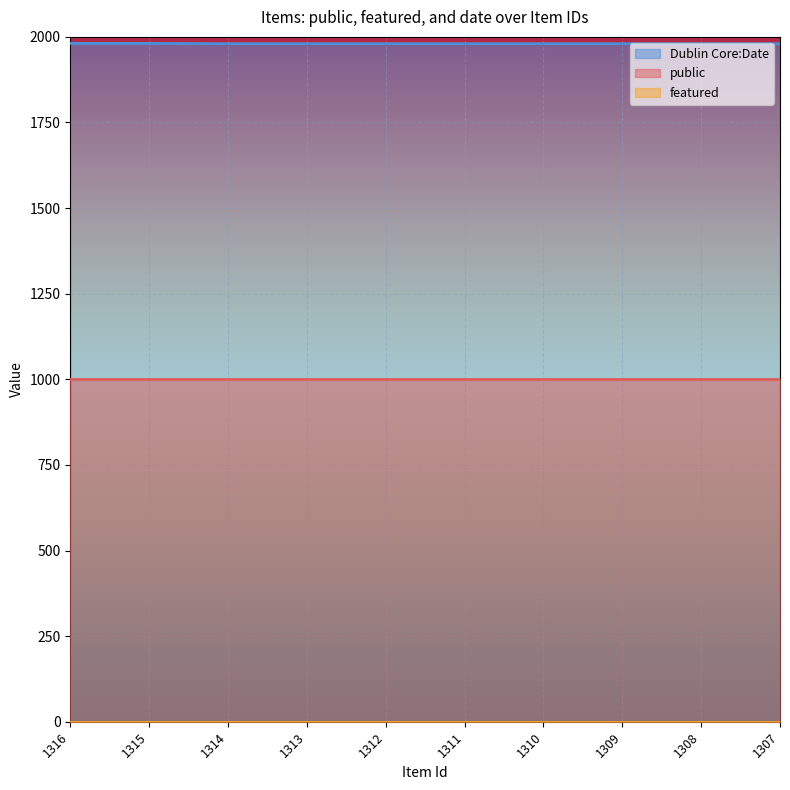

The value of date_normalized at 1316 is 2723. True or false?

False